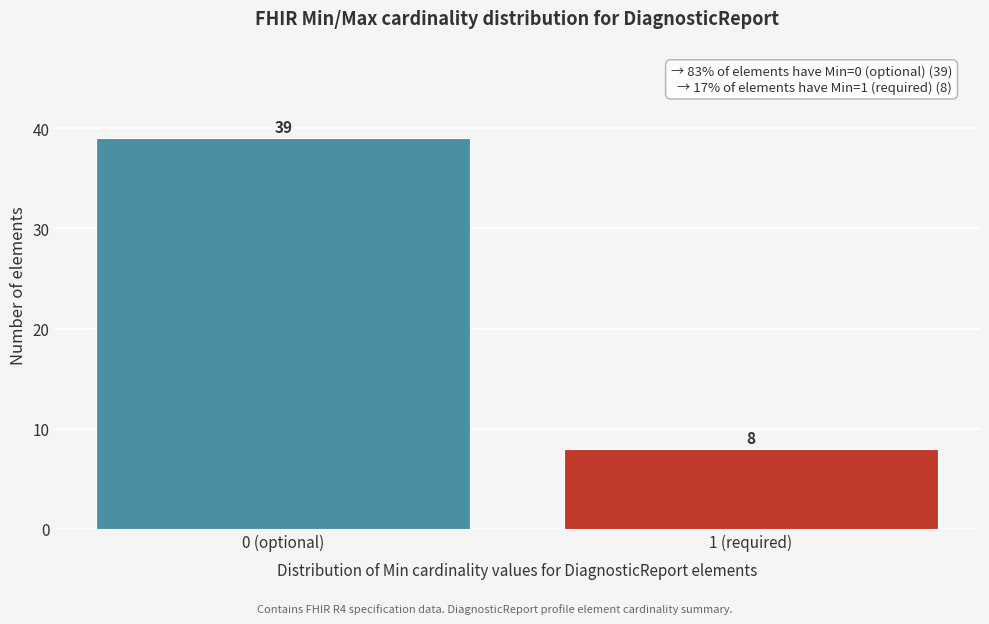

Reading right to left, transcribe all the data shown in this chart.

1 (required)=8	0 (optional)=39